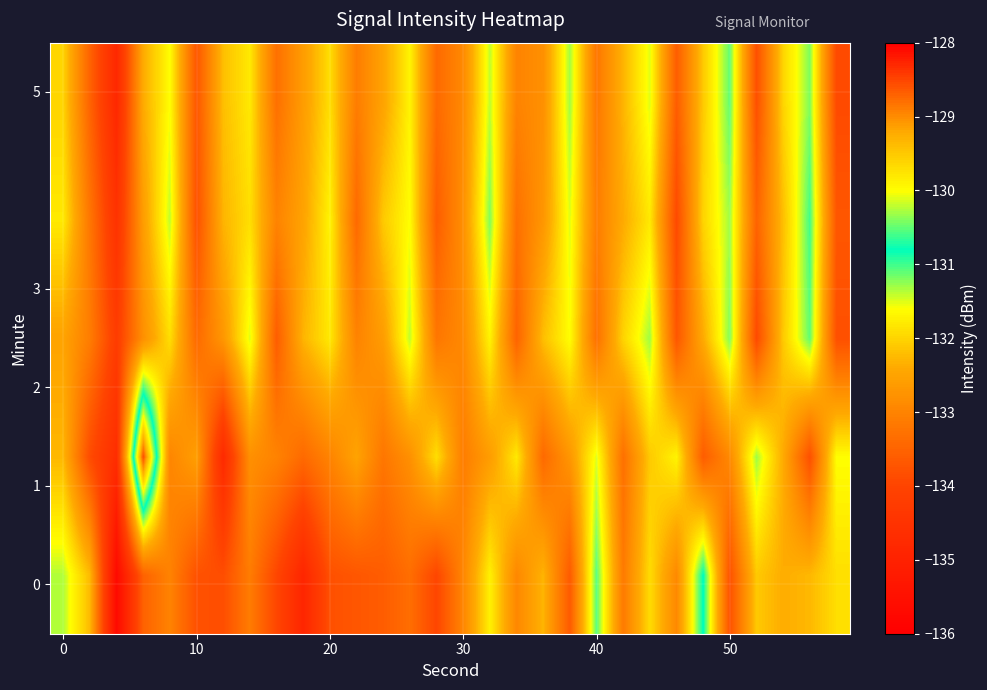

How many series are shown in this chart?

5